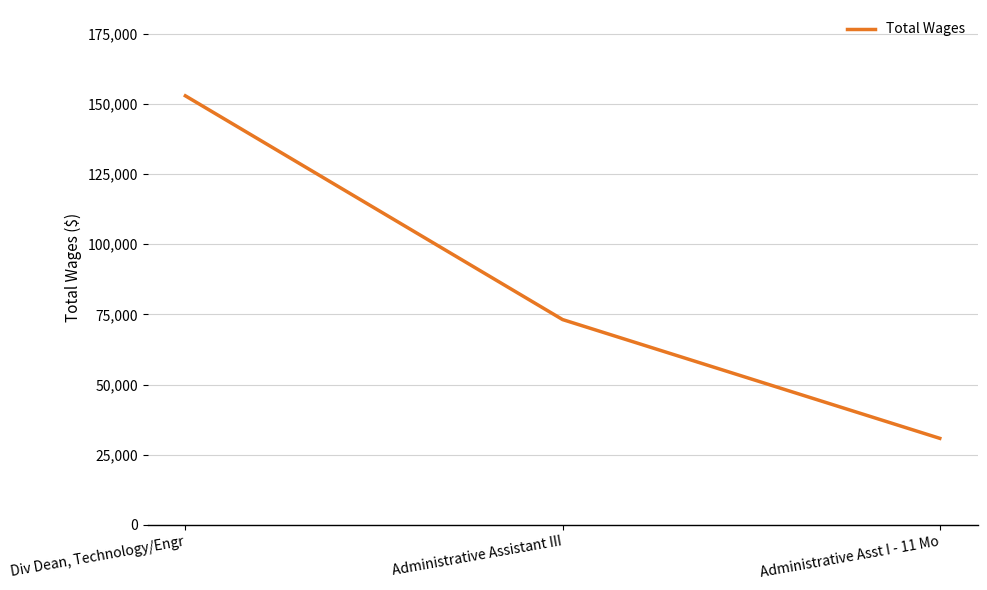

Between Administrative Asst I - 11 Mo and Administrative Assistant III, which is larger?

Administrative Assistant III